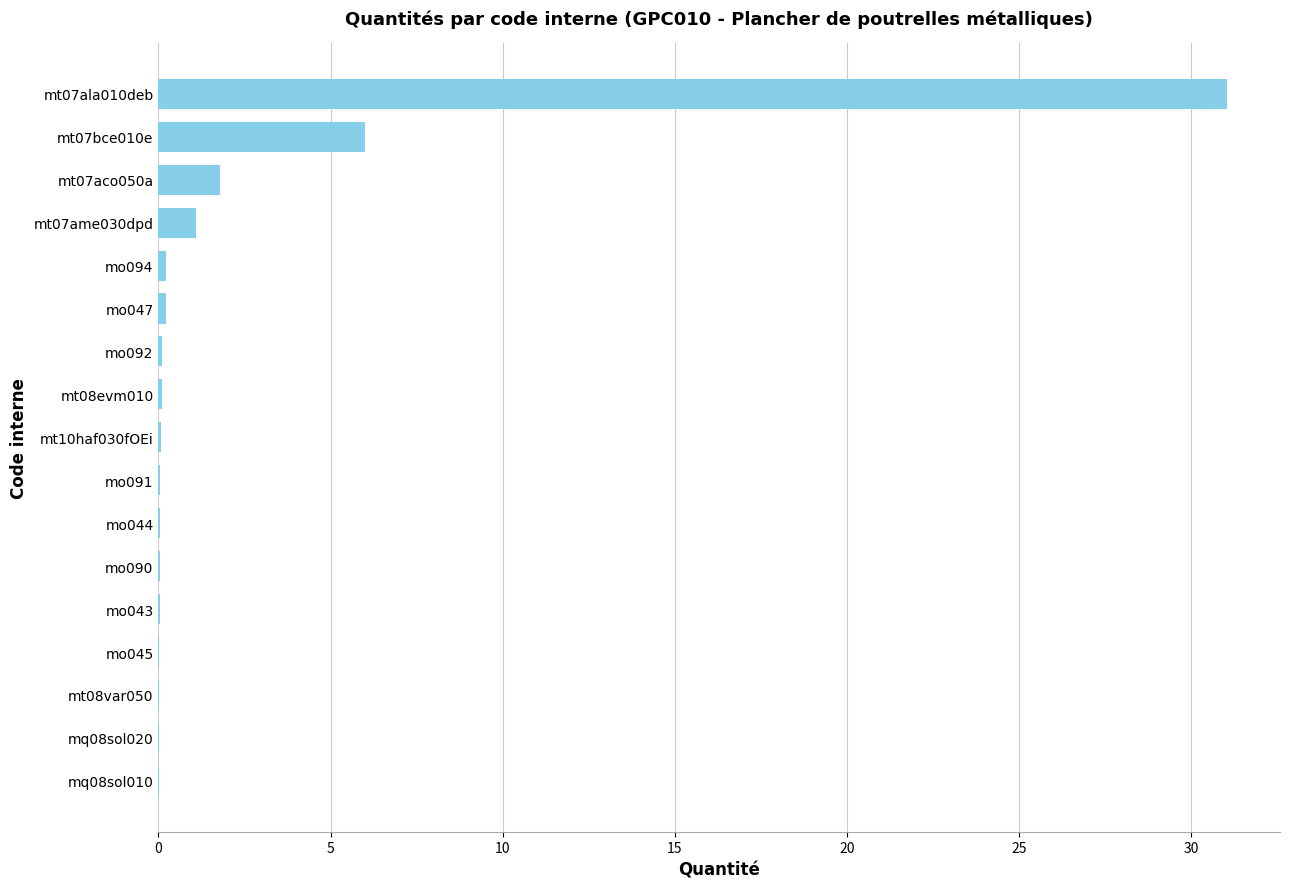

Are the bars horizontal?

Yes